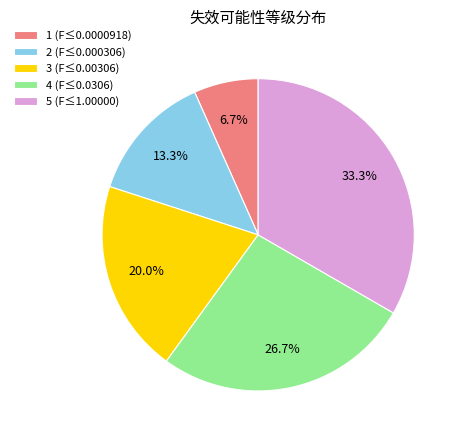

Approximately how many times larger is the value at 5 (F≤1.00000) compared to 2 (F≤0.000306)?

2.5